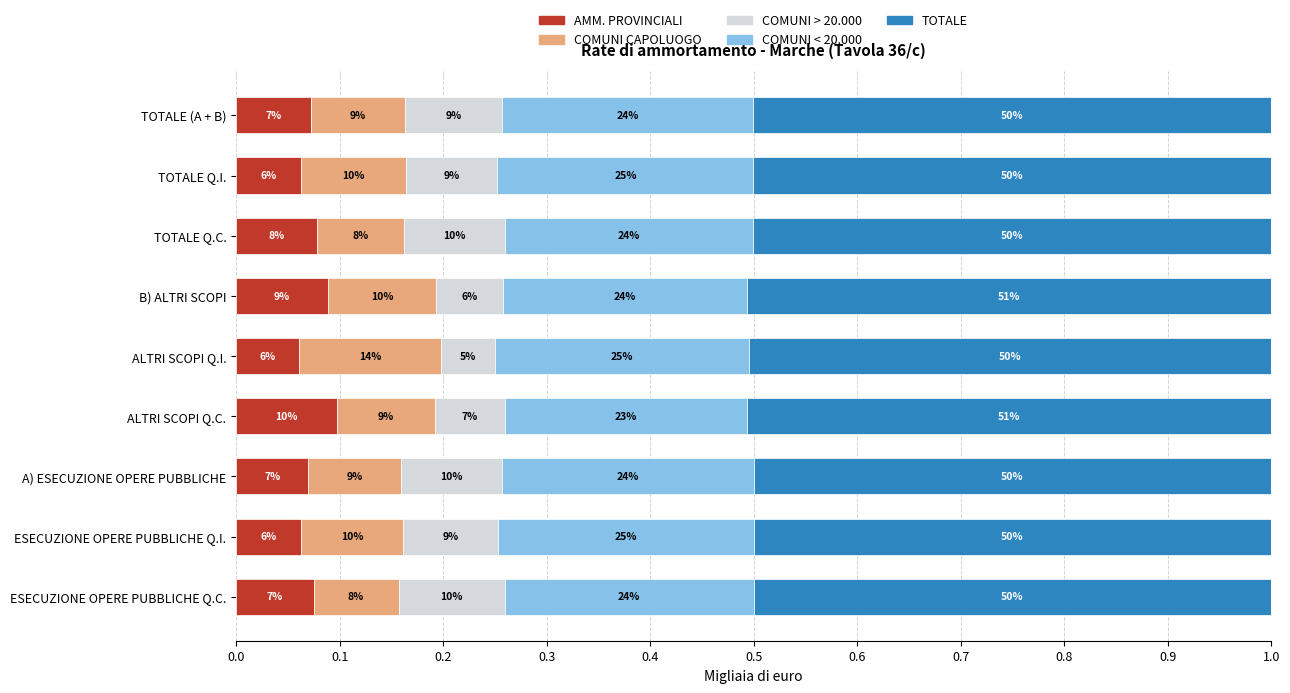

What are all the series names shown in the legend?

AMM. PROVINCIALI, COMUNI CAPOLUOGO, COMUNI > 20.000, COMUNI < 20.000, TOTALE